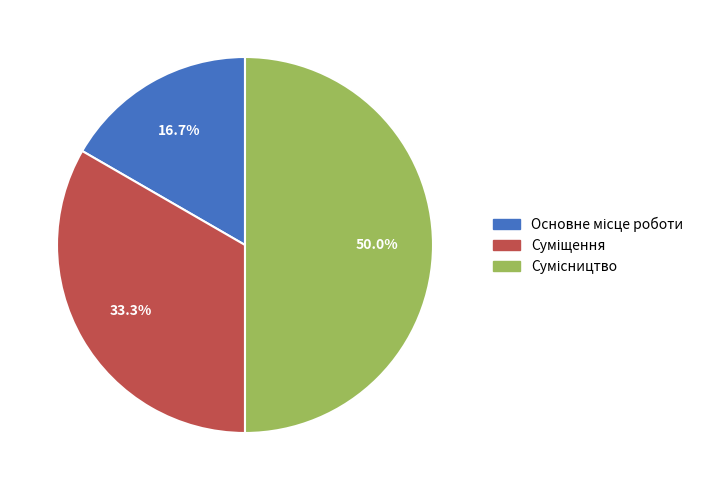

Is it true that Сумісництво is 65% of the pie?

False